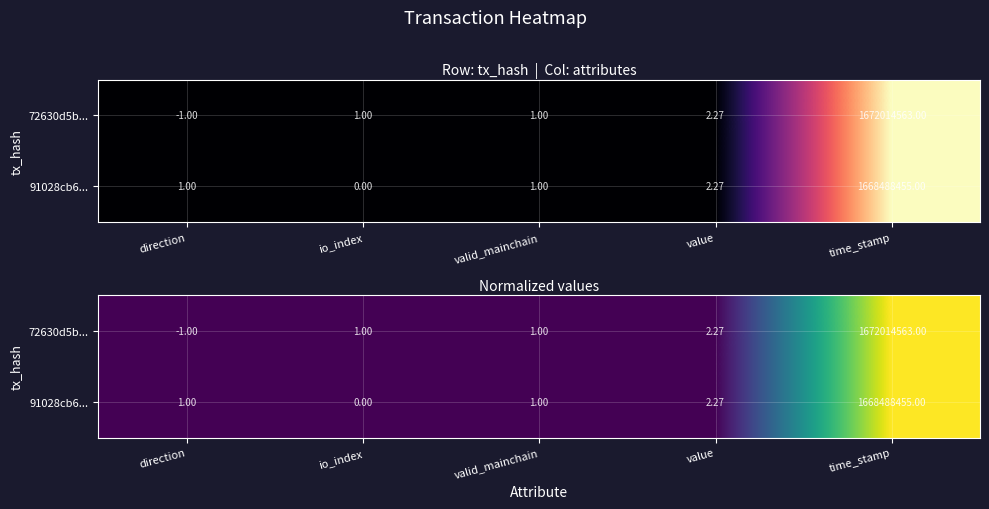

Which category has the highest value across all series?

time_stamp